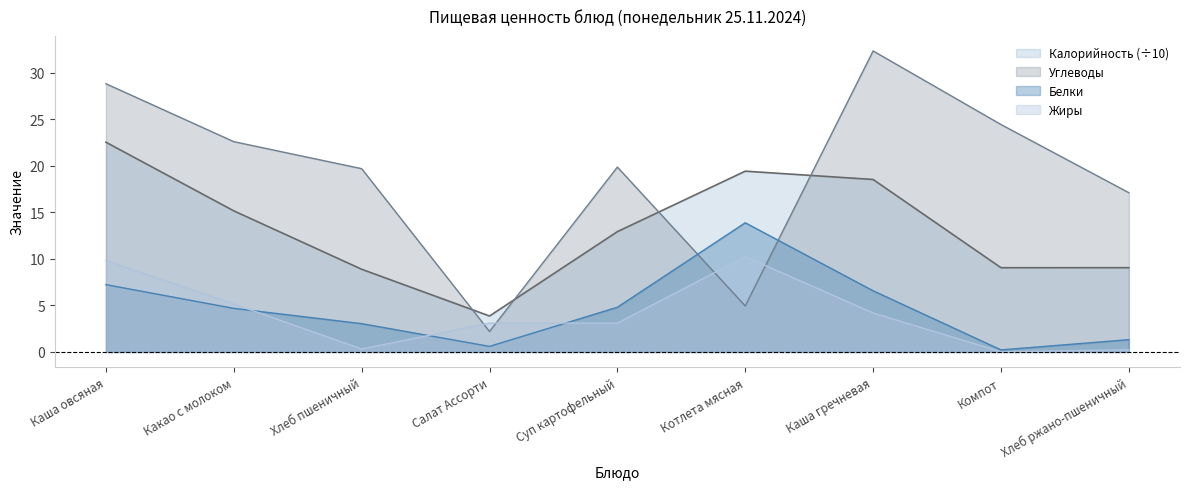

Does the chart have visible grid lines?

No